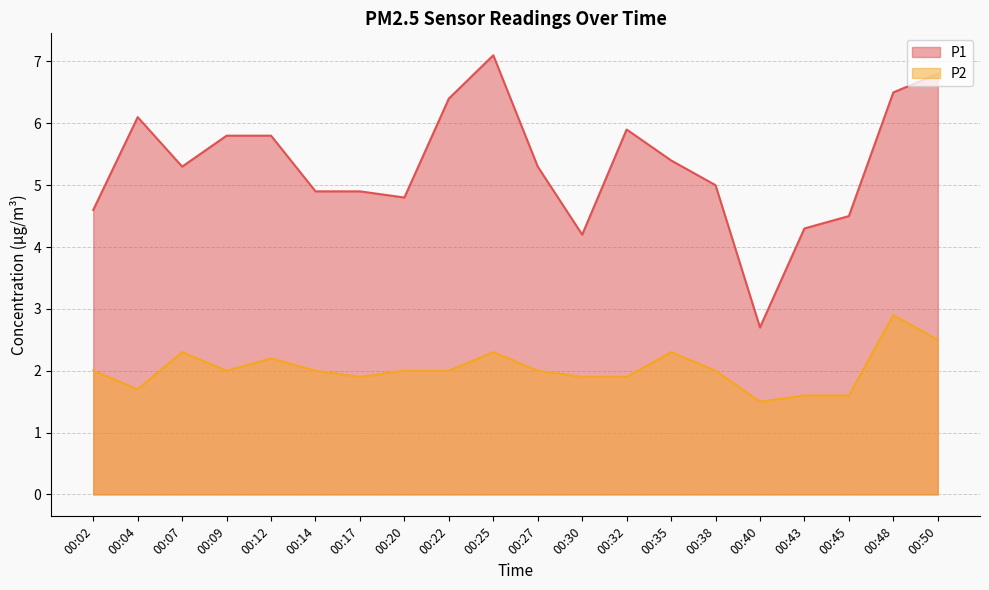

True or false: P2 and P1 cross at least once.

False